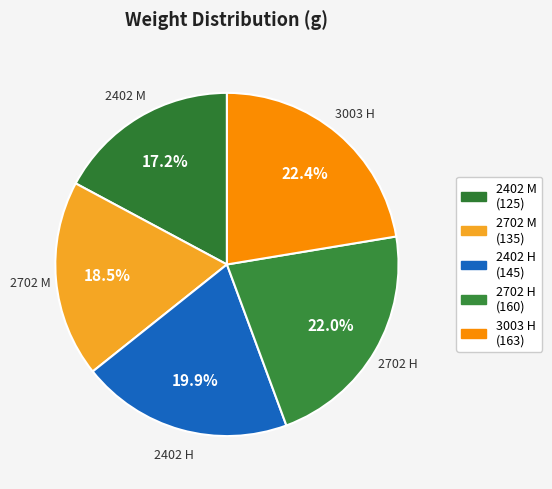

Between 2702 H and 2402 H, which is larger?

2702 H